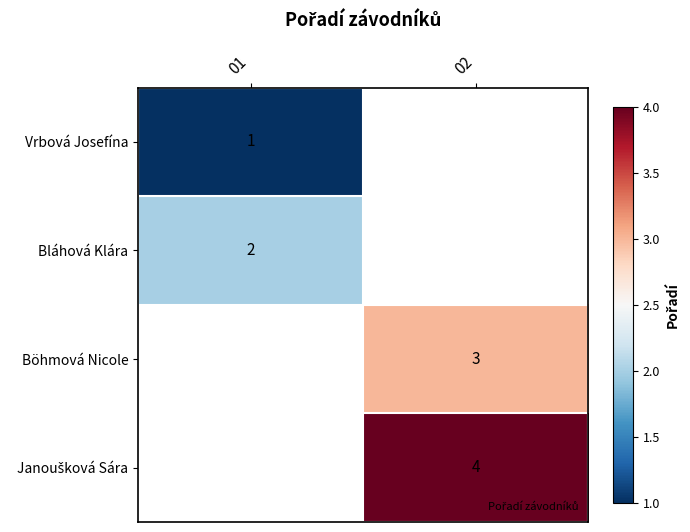

Is it true that Janoušková Sára equals 1.9 at 02?

False